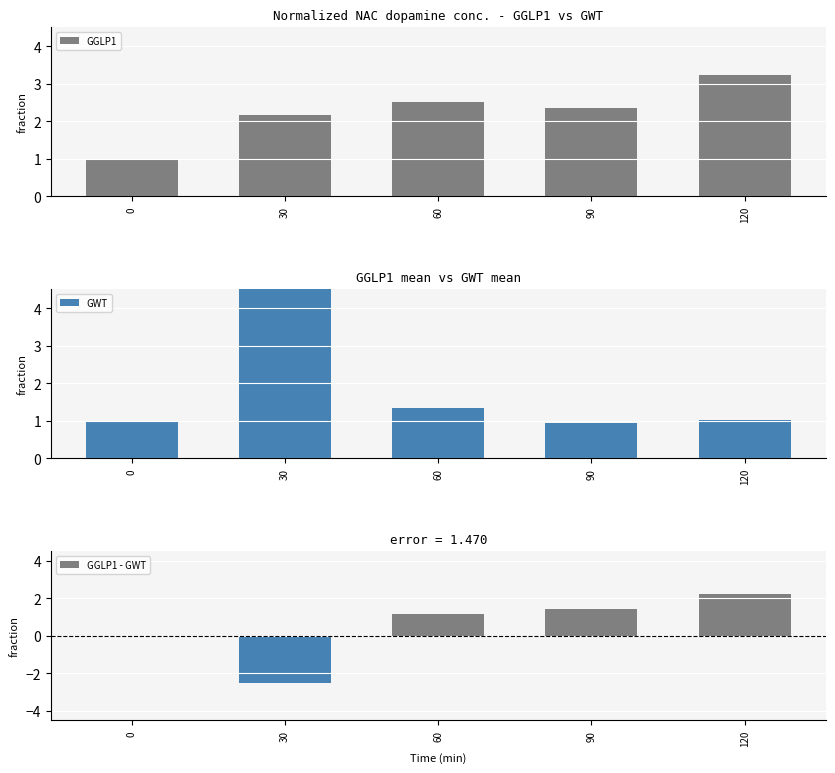

The GGLP1 - GWT series shows -2.5 at 30. True or false?

True